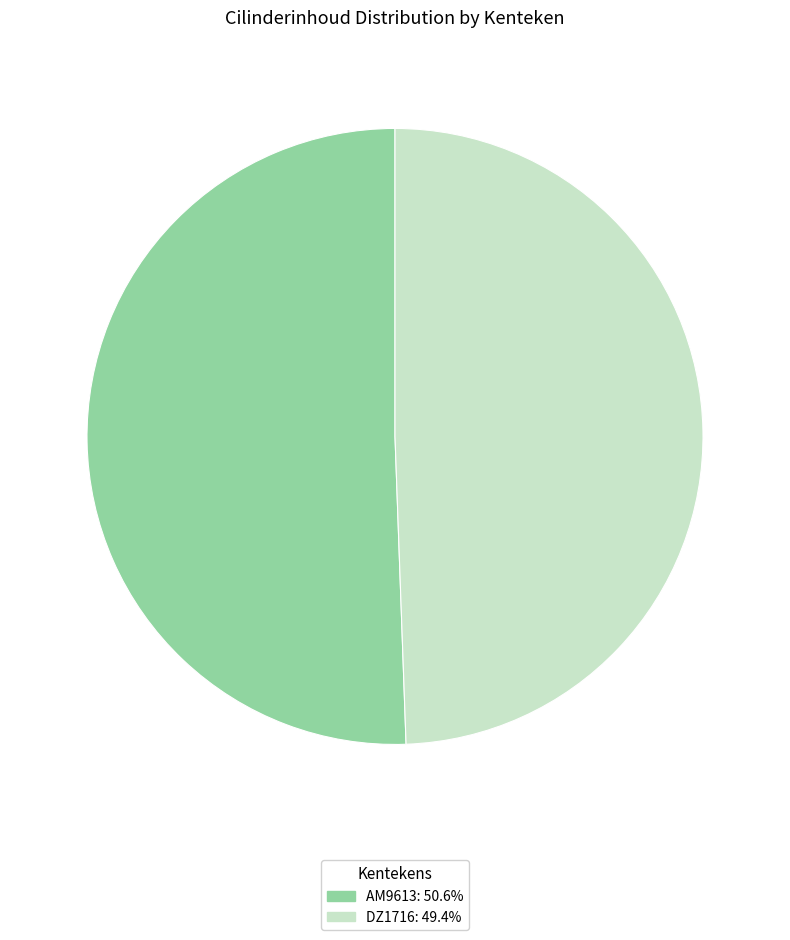

Is the sum of DZ1716 and AM9613 greater than half?

Yes